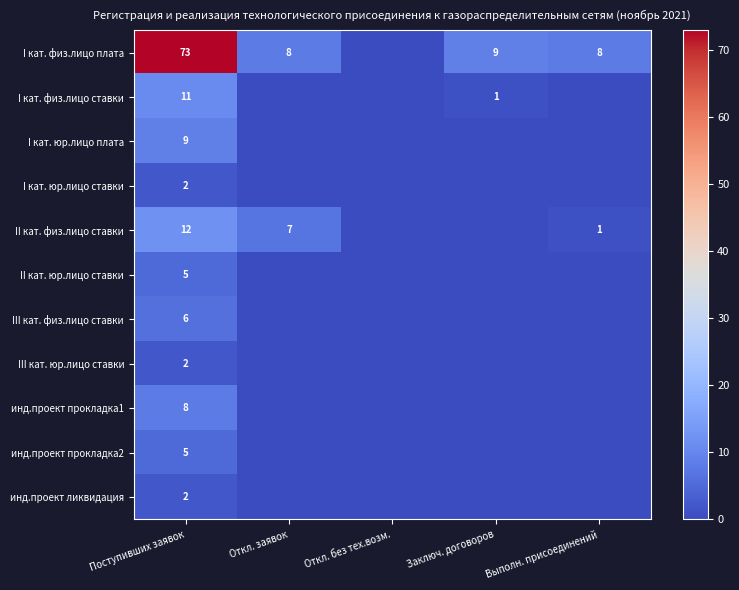

At Откл. заявок, list the series in order from largest to smallest.

I кат. физ.лицо плата, II кат. физ.лицо ставки, I кат. физ.лицо ставки, I кат. юр.лицо плата, I кат. юр.лицо ставки, II кат. юр.лицо ставки, III кат. физ.лицо ставки, III кат. юр.лицо ставки, инд.проект прокладка1, инд.проект прокладка2, инд.проект ликвидация